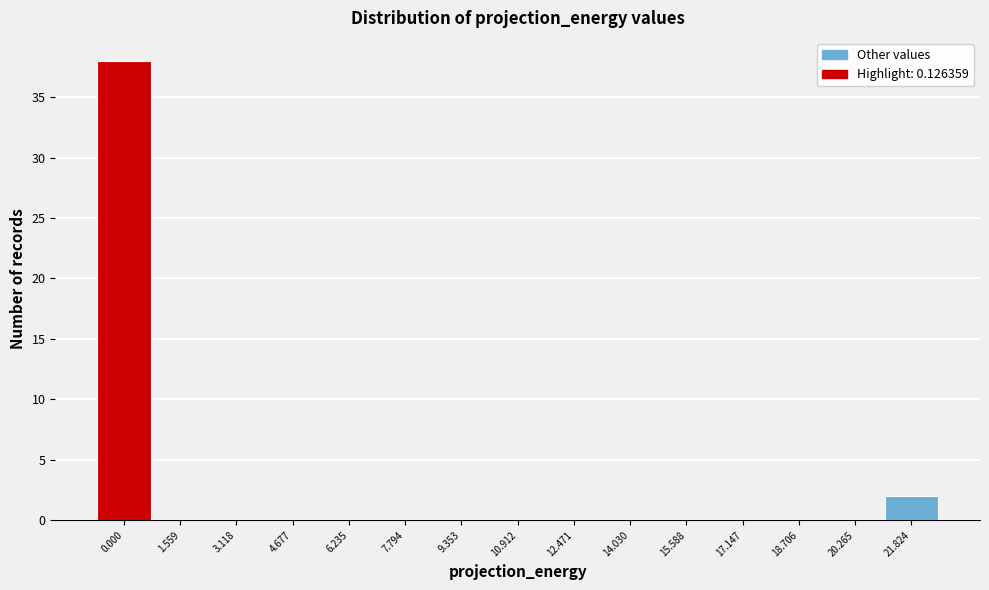

Reading right to left, list all the values displayed in this chart.

21.824=2	20.265=0	18.706=0	17.147=0	15.588=0	14.030=0	12.471=0	10.912=0	9.353=0	7.794=0	6.235=0	4.677=0	3.118=0	1.559=0	0.000=38